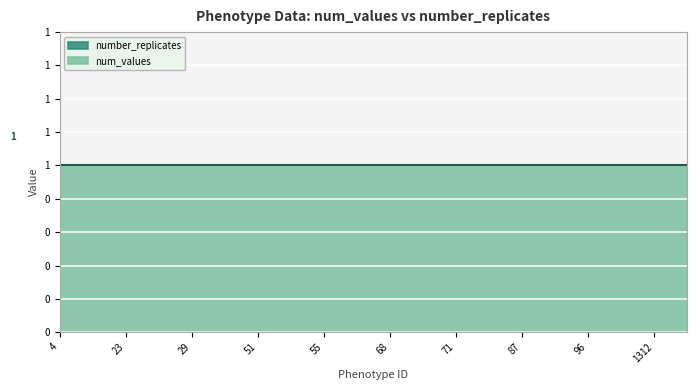

What is the maximum value shown in the chart?

1